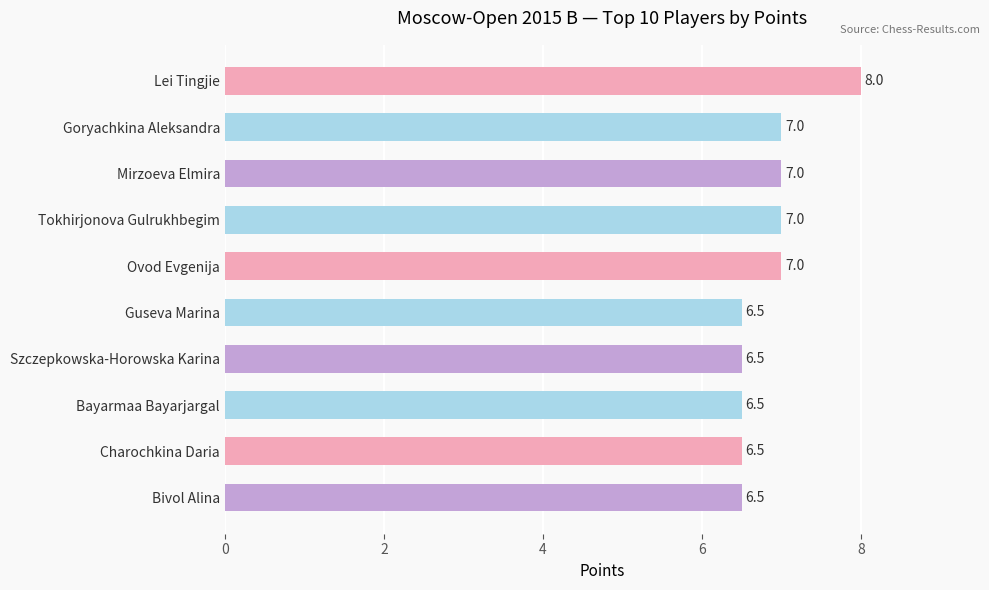

What value does the data have at Lei Tingjie?

8.0